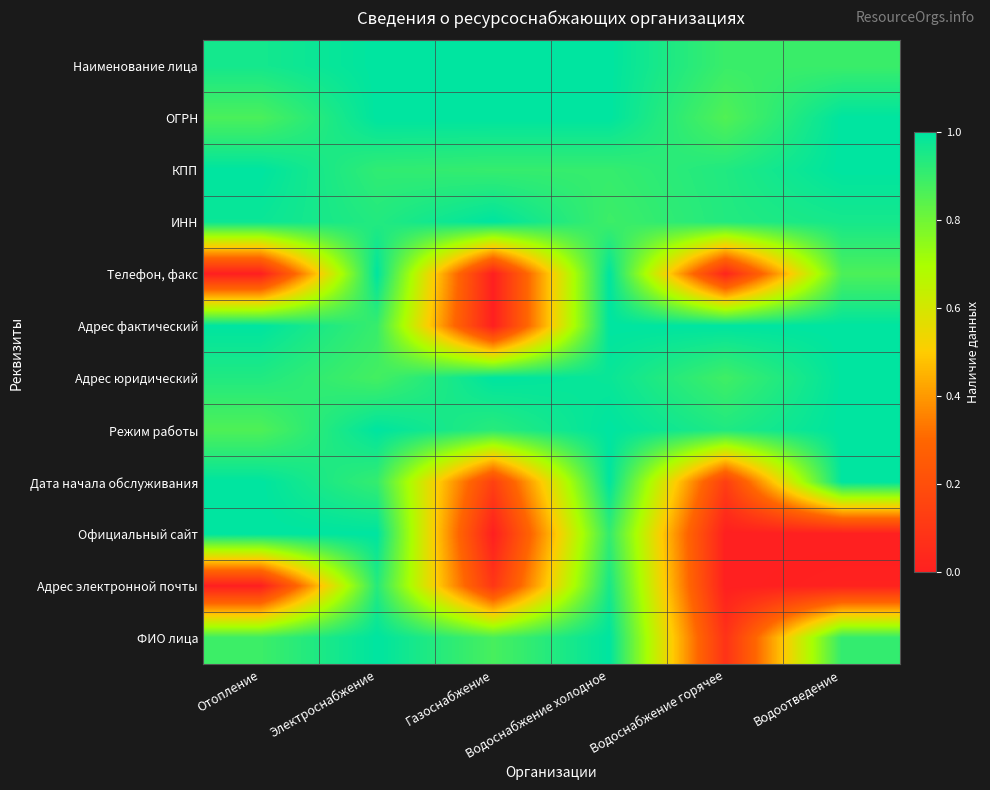

At how many categories does at least one series exceed 0?

6